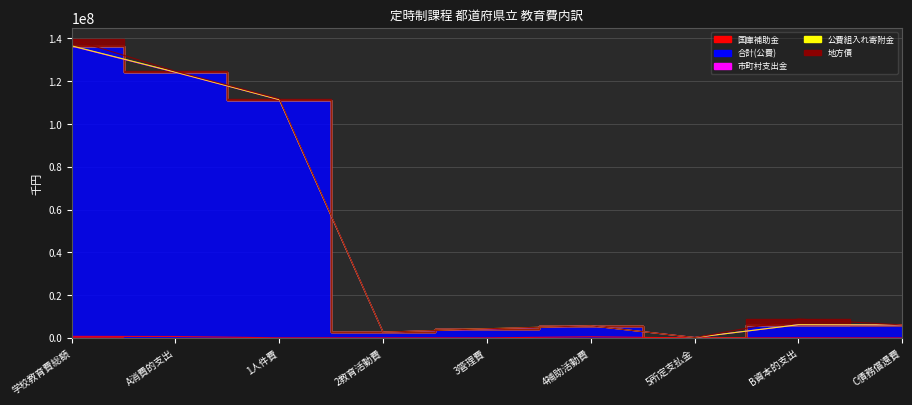

What is the label of the 6th point from the left?

4補助活動費